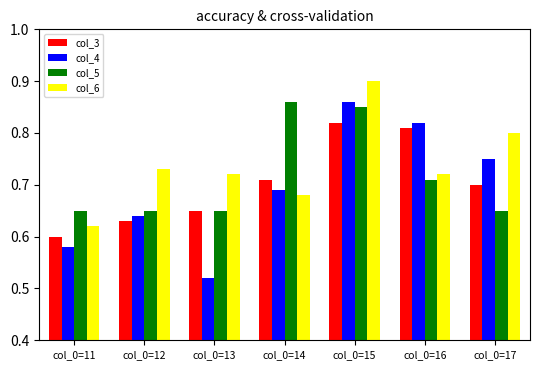

What is the difference between the second highest and second lowest values in the col_4 series?

0.2